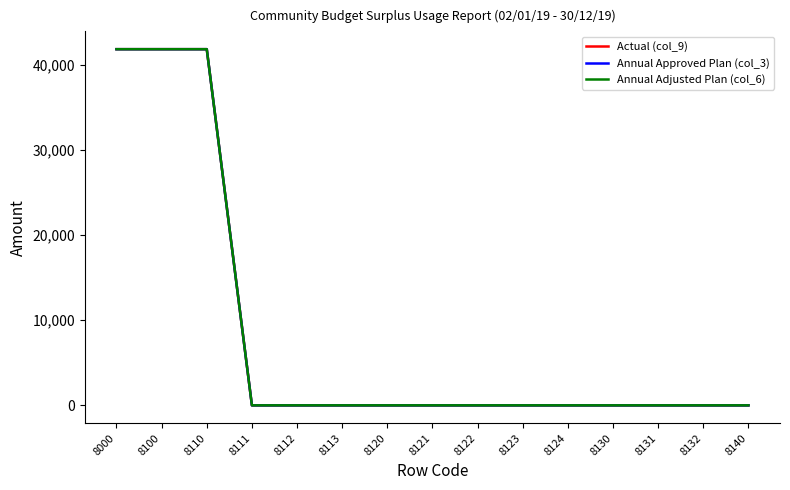

Which category has the highest value across all series?

8000